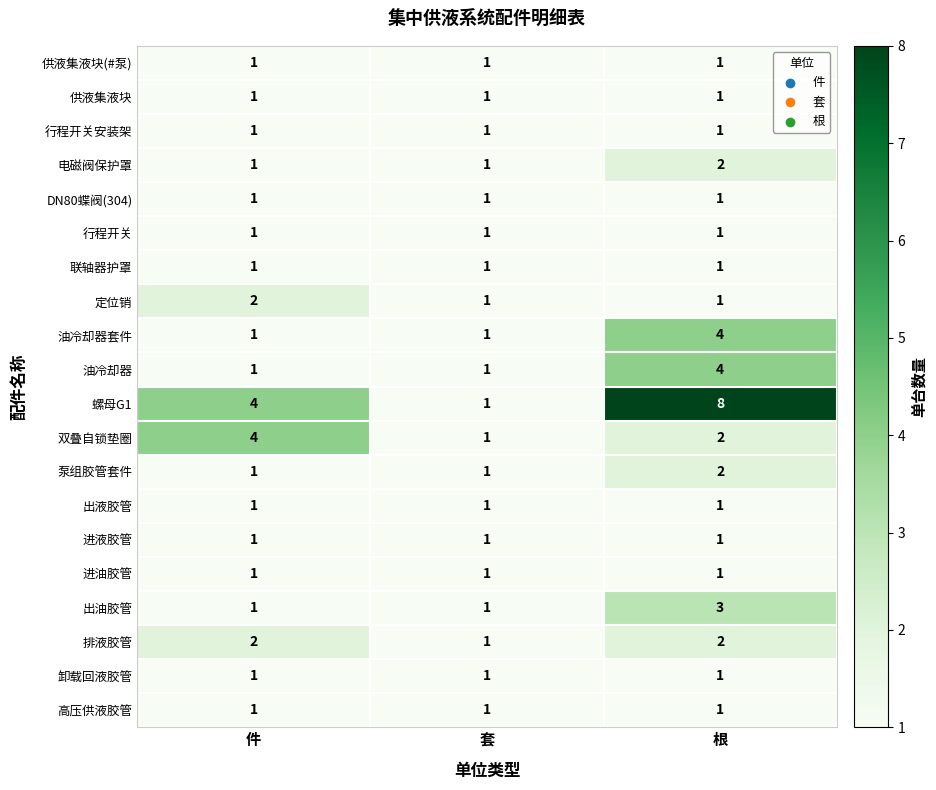

What is the sum of the 出油胶管 values at 件 and 根?

4